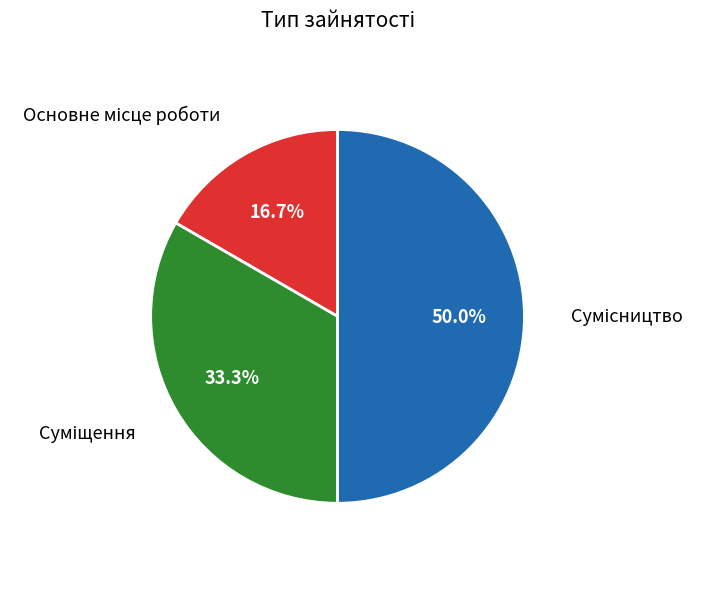

Is there any slice that represents more than half of the pie?

No